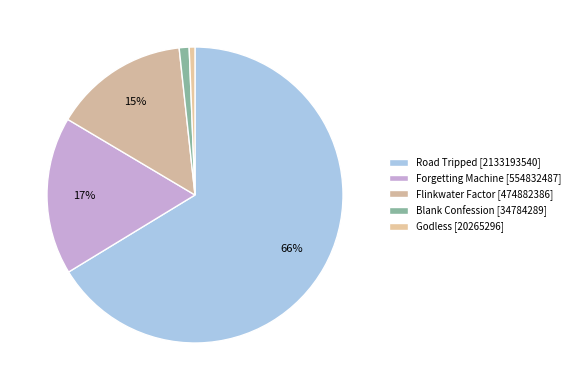

To the nearest percent, what is the average slice percentage?

20%